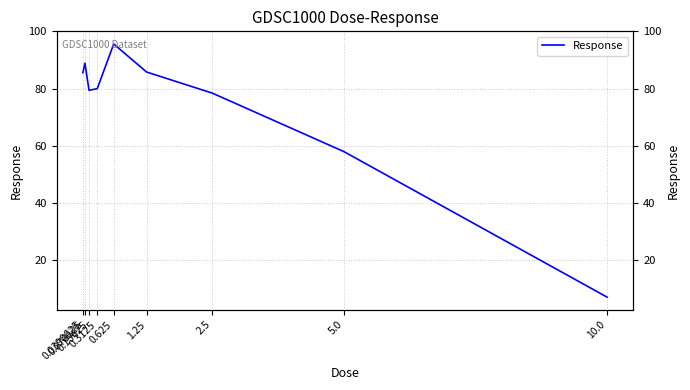

What is the greatest value displayed?

95.6